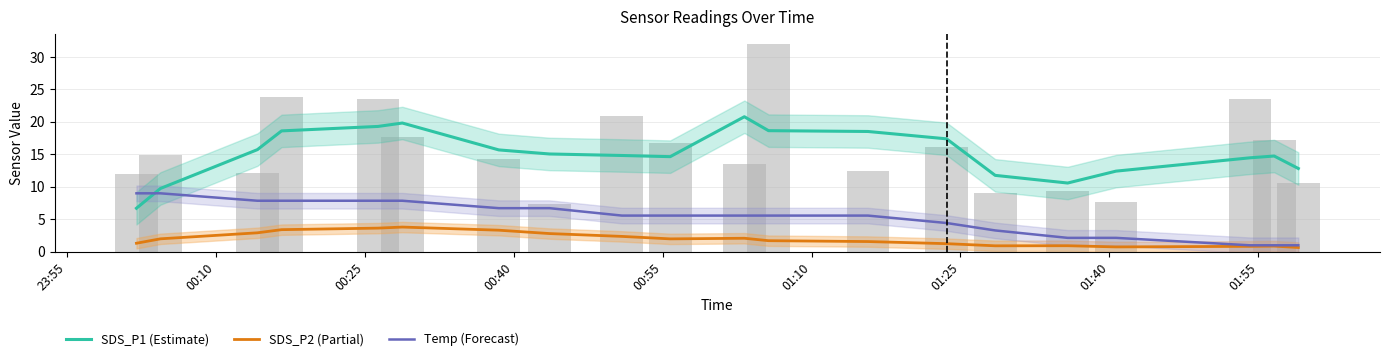

Rank the series at 01:25 from lowest to highest value.

SDS_P2 (Partial), Temp (Forecast), SDS_P1 (Estimate)